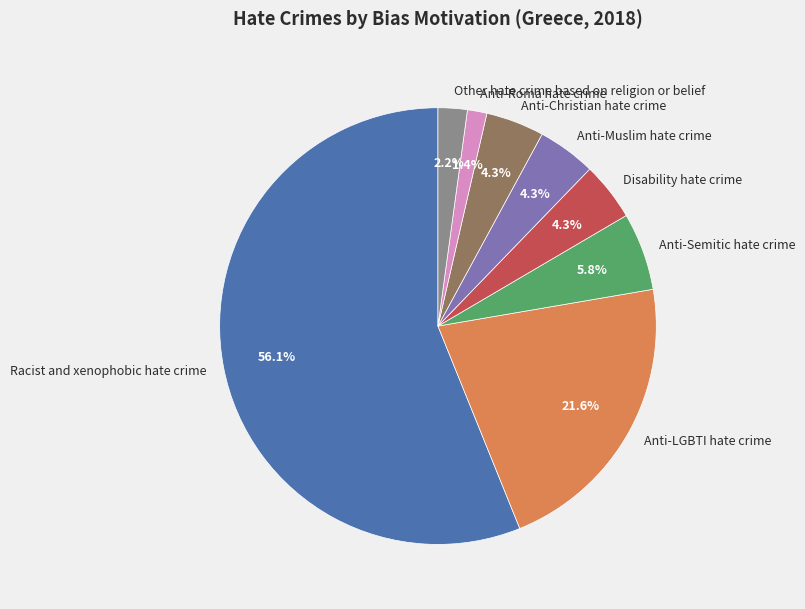

What is the smallest slice in the pie chart?

Anti-Roma hate crime